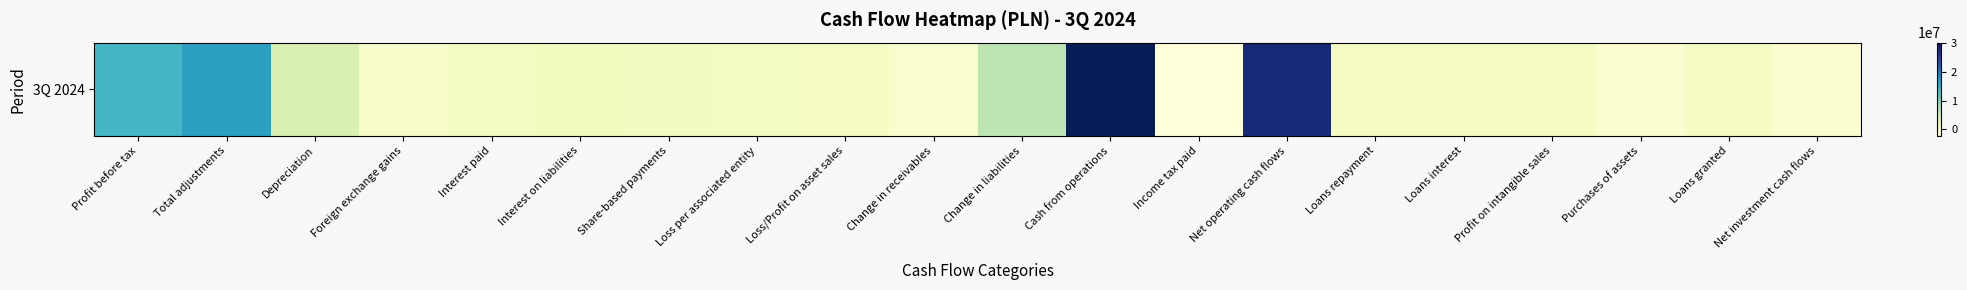

At which label does the data first exceed 21413?

Profit before tax